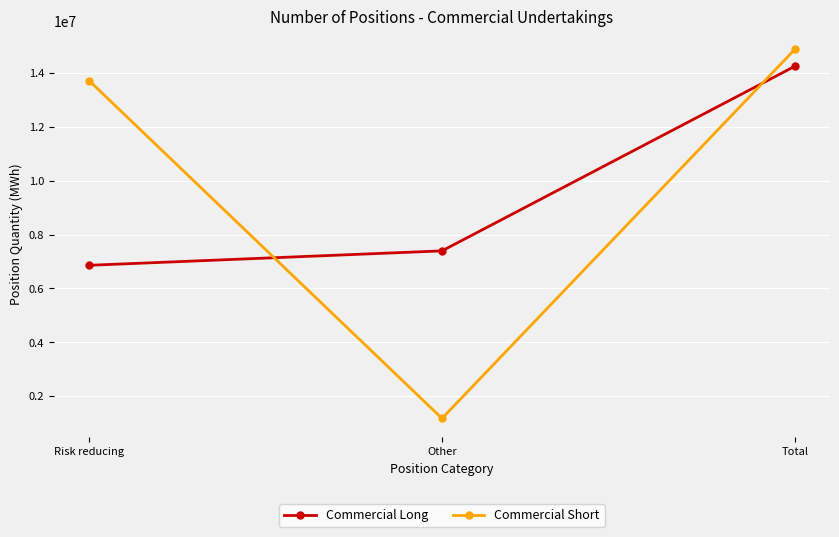

Which series has the largest total across all categories?

Commercial Short